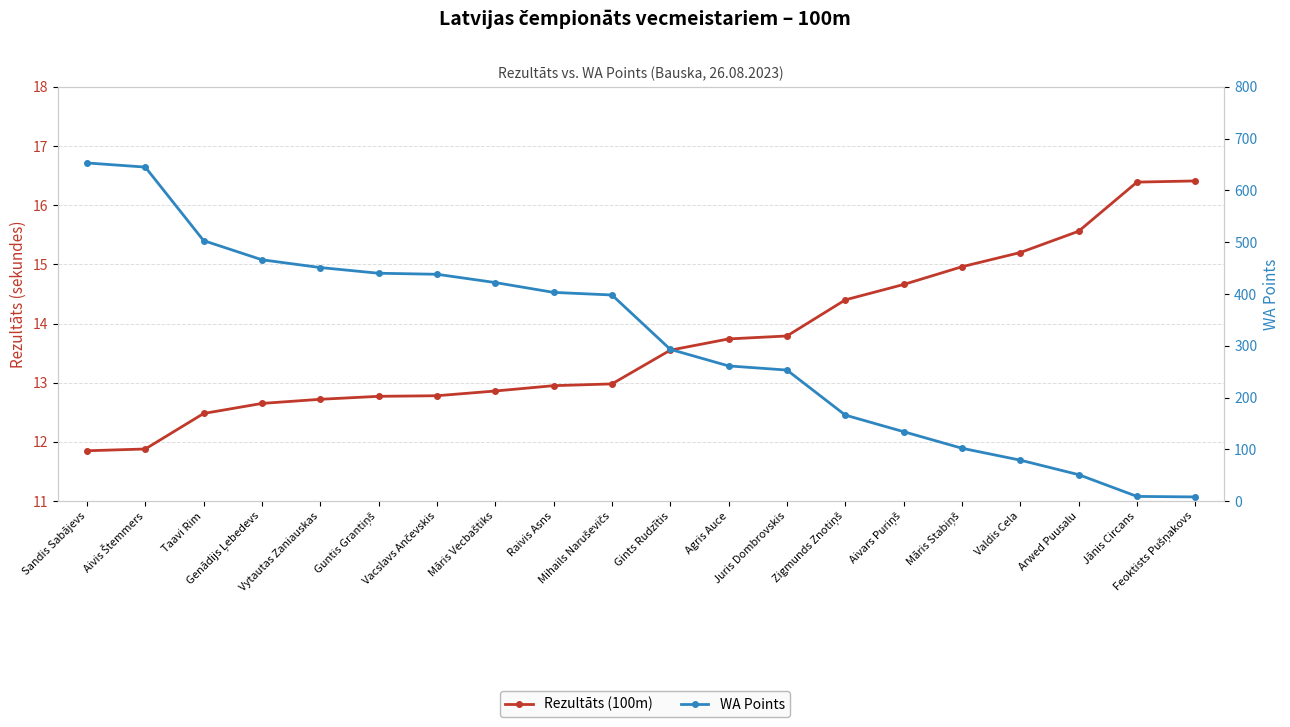

Which category has the lowest value across all series?

Feoktists Pušņakovs